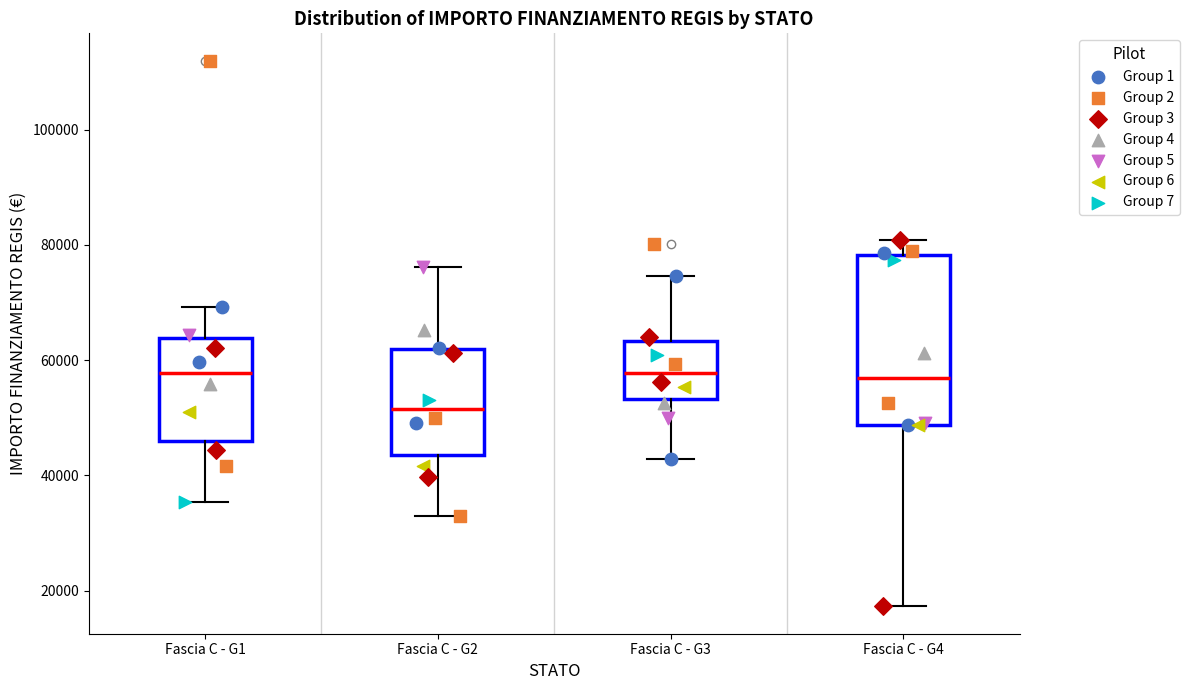

Where does the upper whisker of the box for Fascia C - G4 end on the y-axis? The values are not printed on the chart, so give them approximately, as read against the axis.

80000